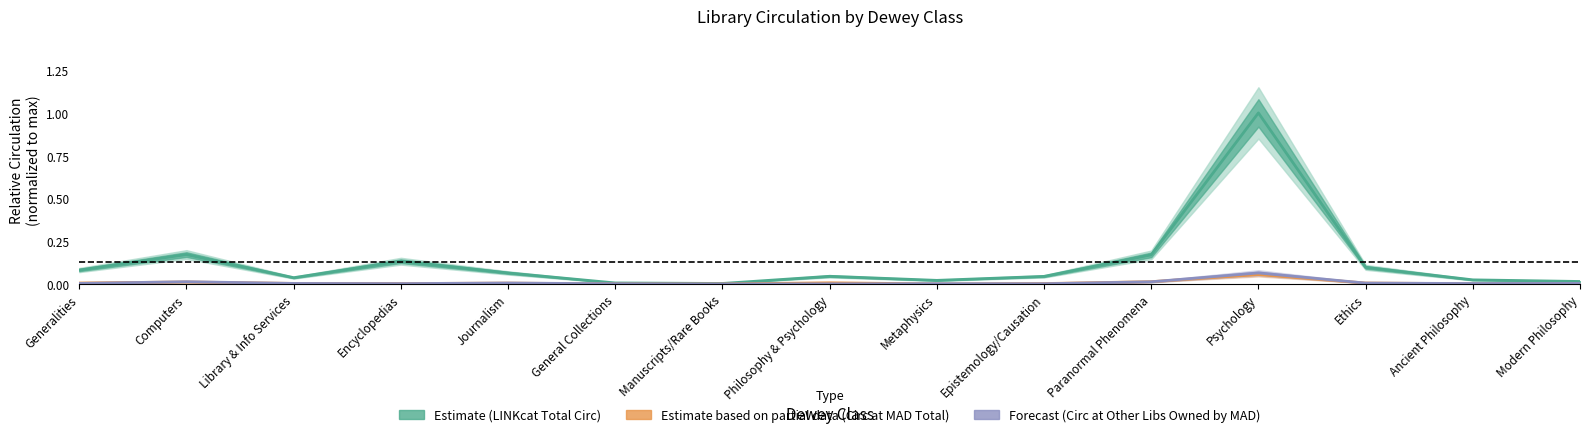

Which series has the largest range (max minus min)?

Estimate (LINKcat Total Circ)